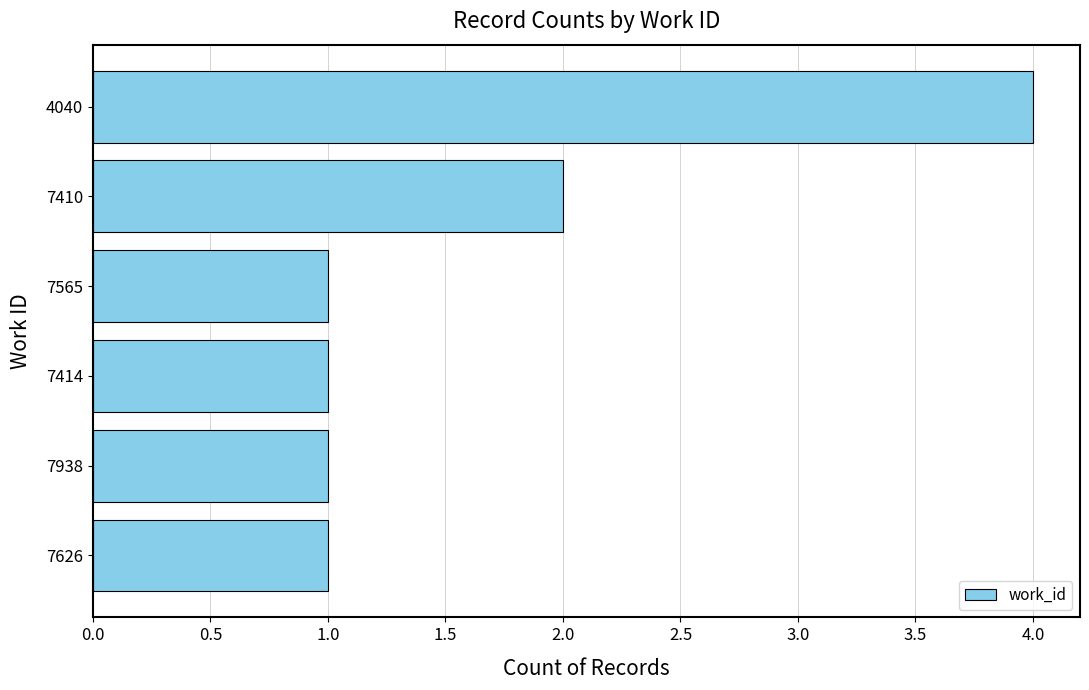

What is the maximum value shown in the chart?

4